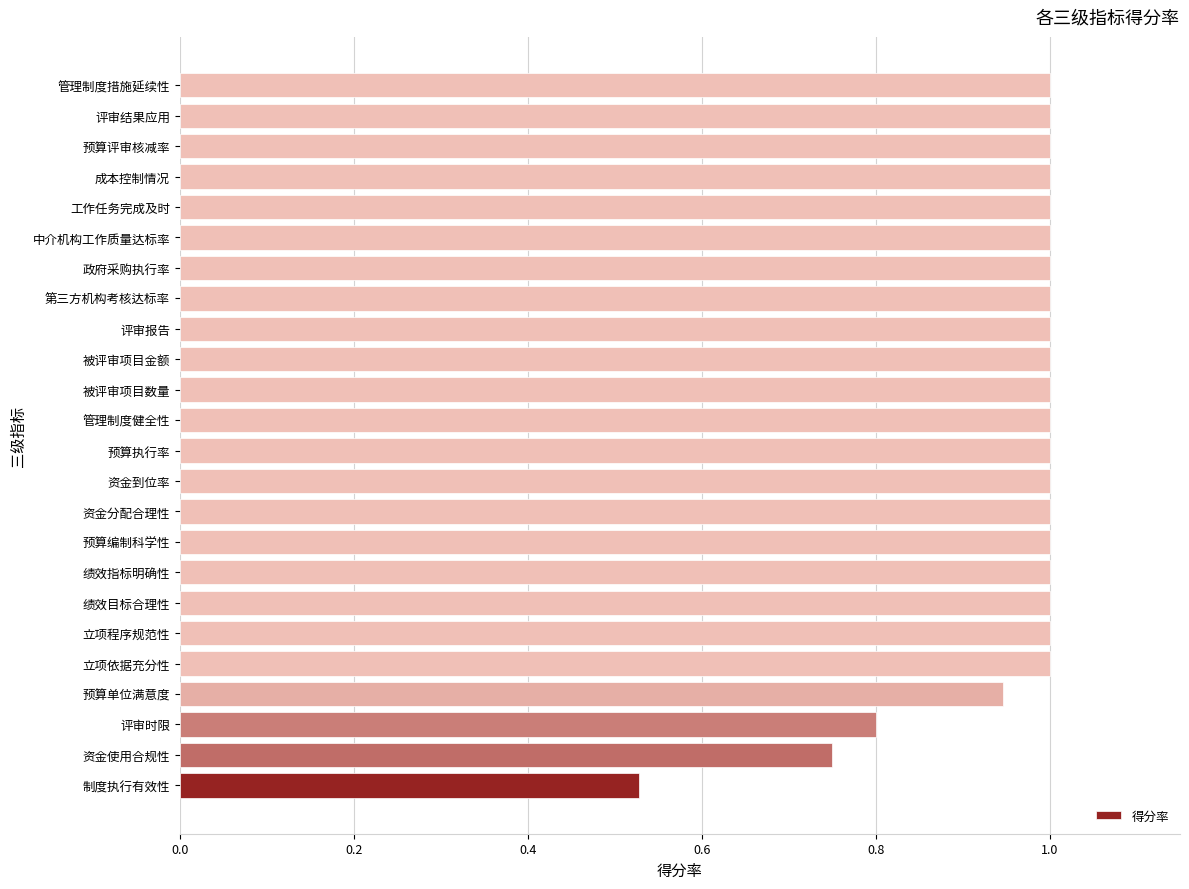

What is the greatest value displayed?

1.0